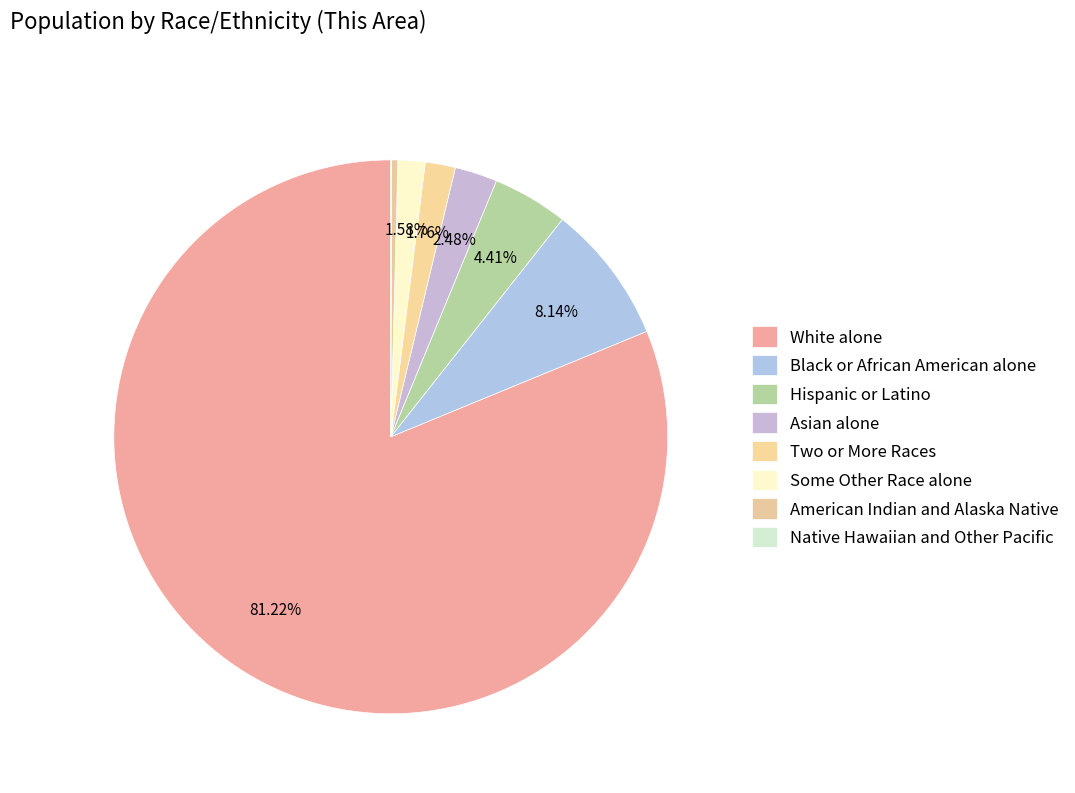

How many segments does this pie chart have?

8